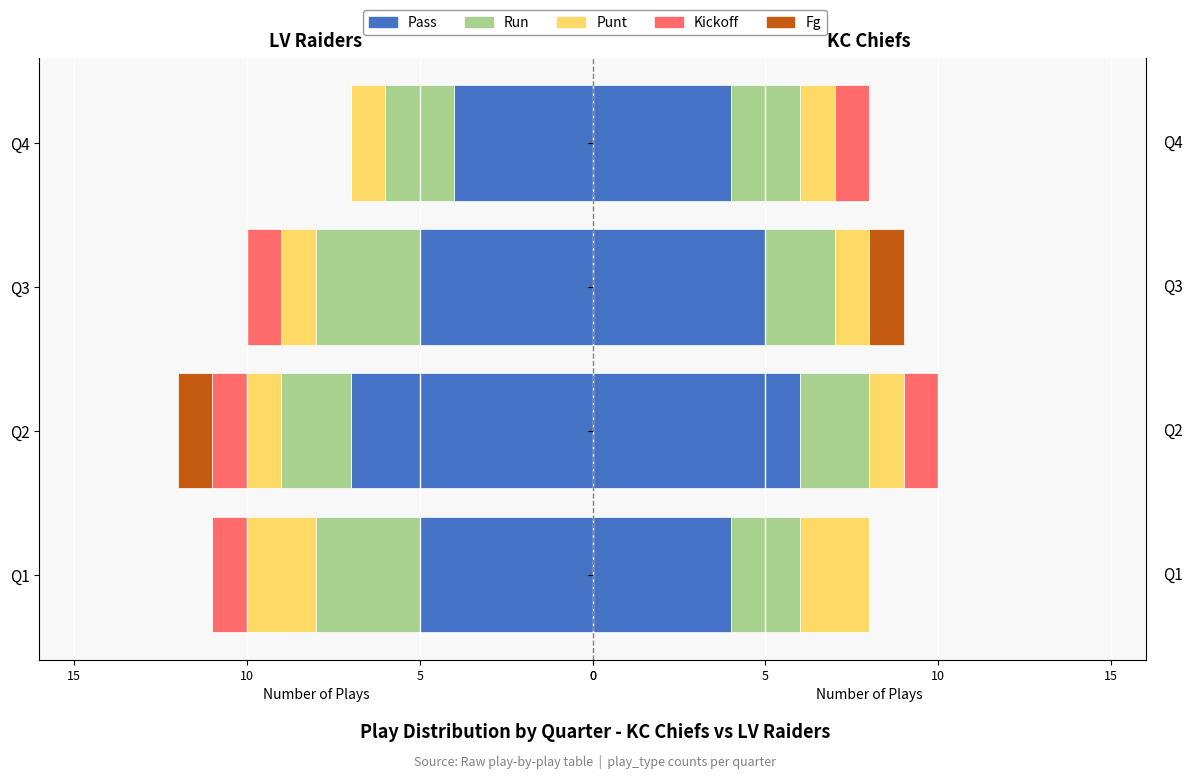

How many distinct data groups are displayed?

5